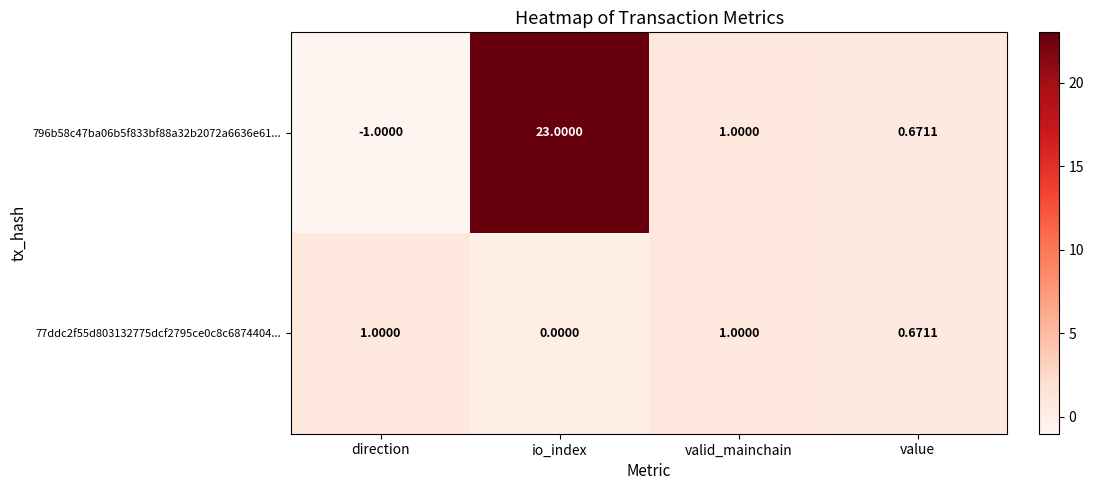

Where is 796b58c47ba06b5f833bf88a32b2072a6636e61... nearest to the value 11?

valid_mainchain